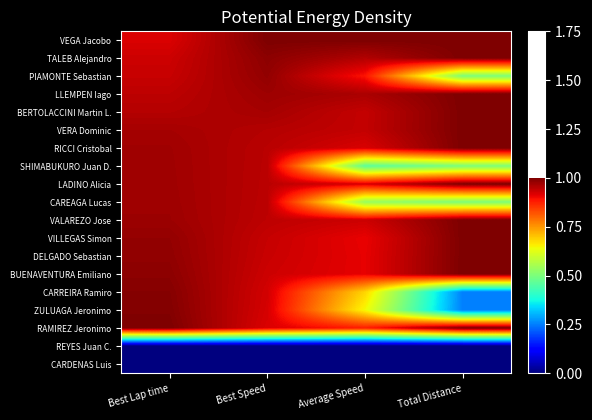

What is the difference between the highest and lowest values at Best Speed?

1.0